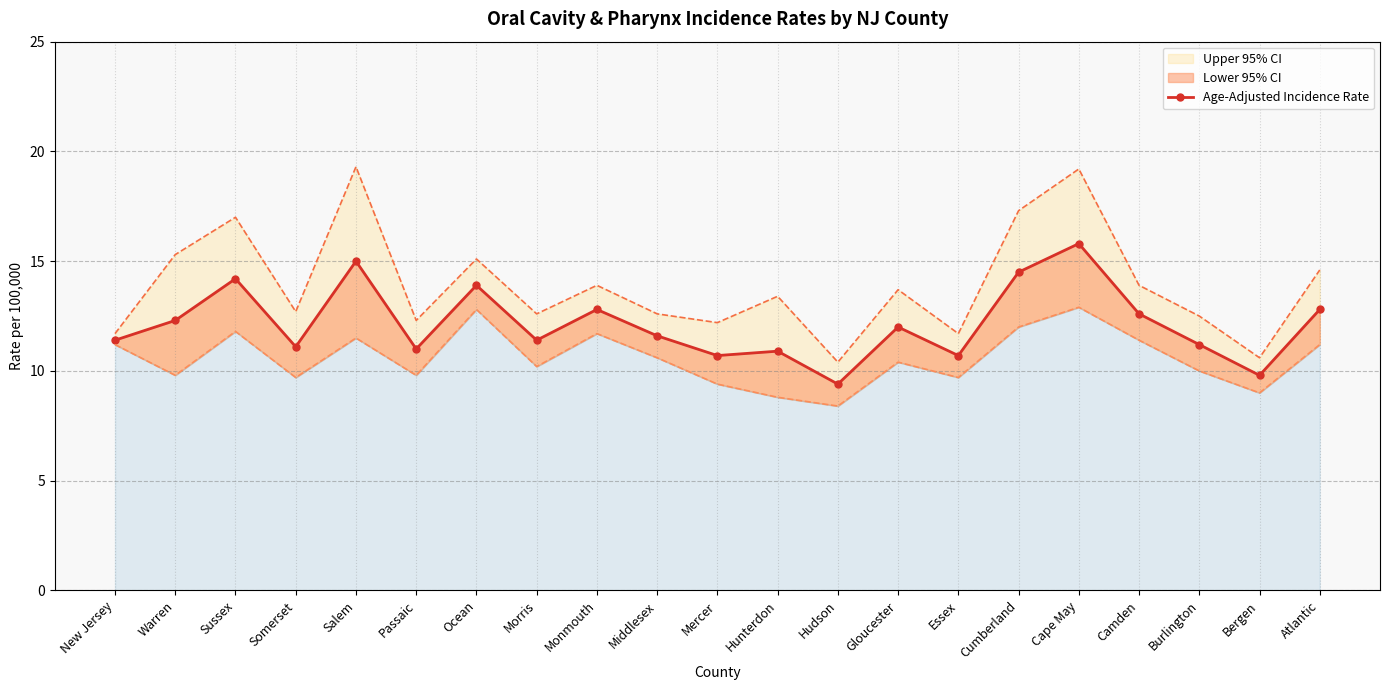

True or false: the data shows 3.8 at Middlesex.

False